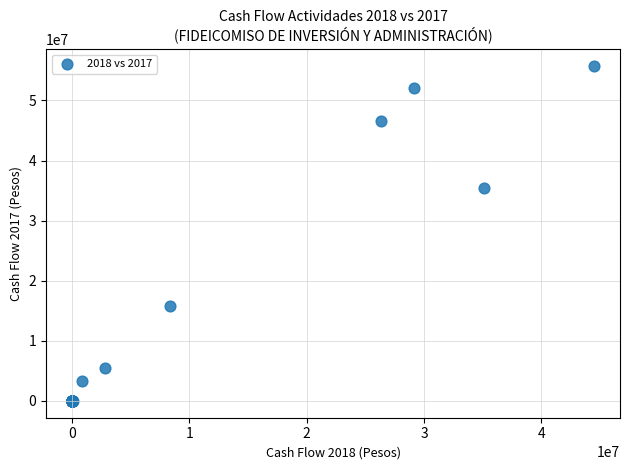

What Y value in the scatter plot is closest to 27868445?

35422892.1